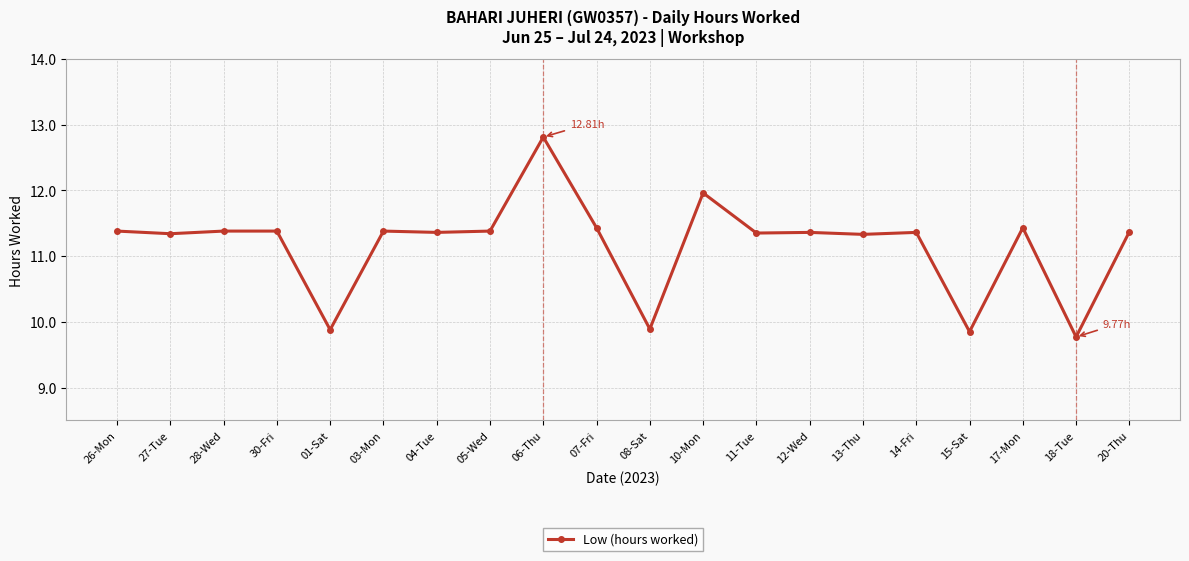

What position from the right is 30-Fri?

17